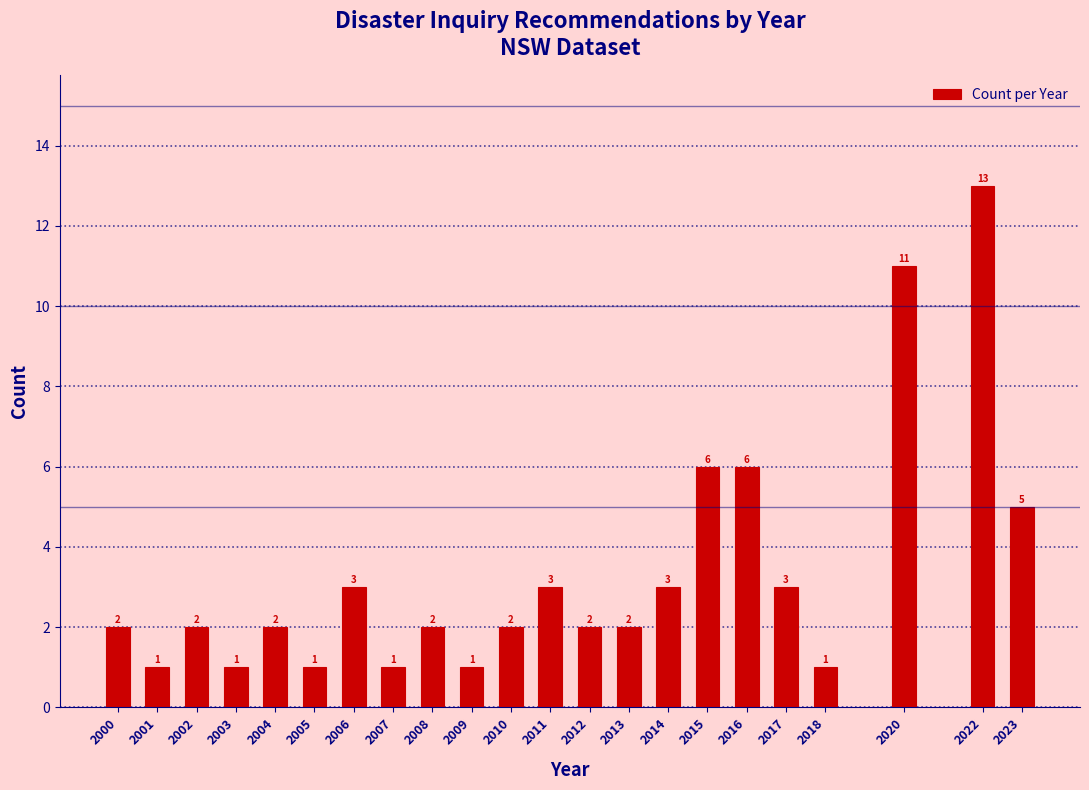

Reading left to right, transcribe all the data shown in this chart.

2000=2	2001=1	2002=2	2003=1	2004=2	2005=1	2006=3	2007=1	2008=2	2009=1	2010=2	2011=3	2012=2	2013=2	2014=3	2015=6	2016=6	2017=3	2018=1	2020=11	2022=13	2023=5